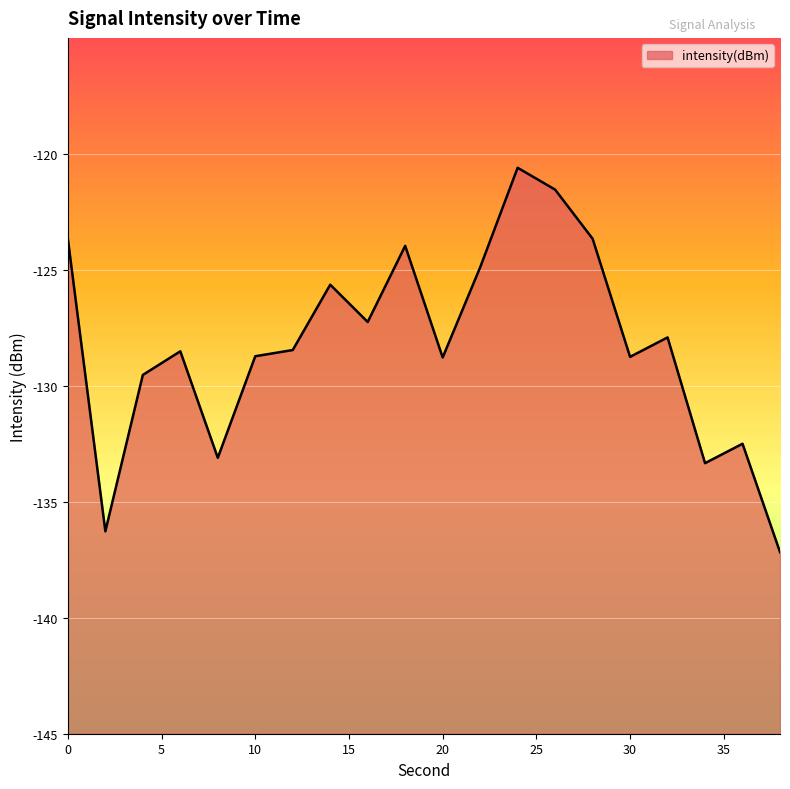

Where is the data nearest to the value -128?

32